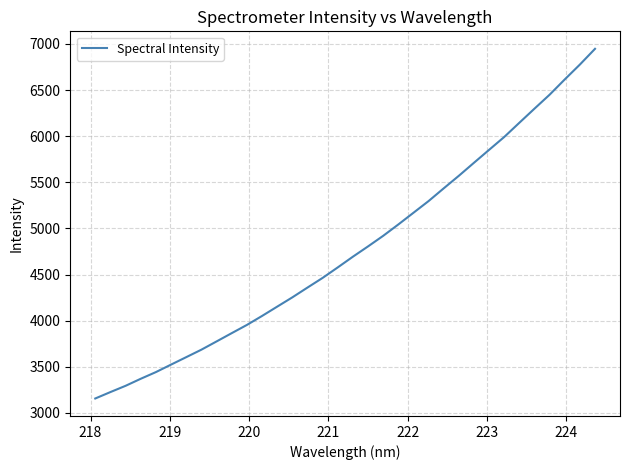

What is the greatest value displayed?

6947.5